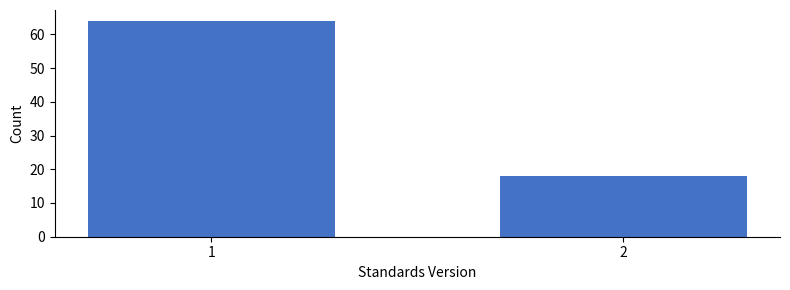

Reading left to right, transcribe all the data shown in this chart.

64	18